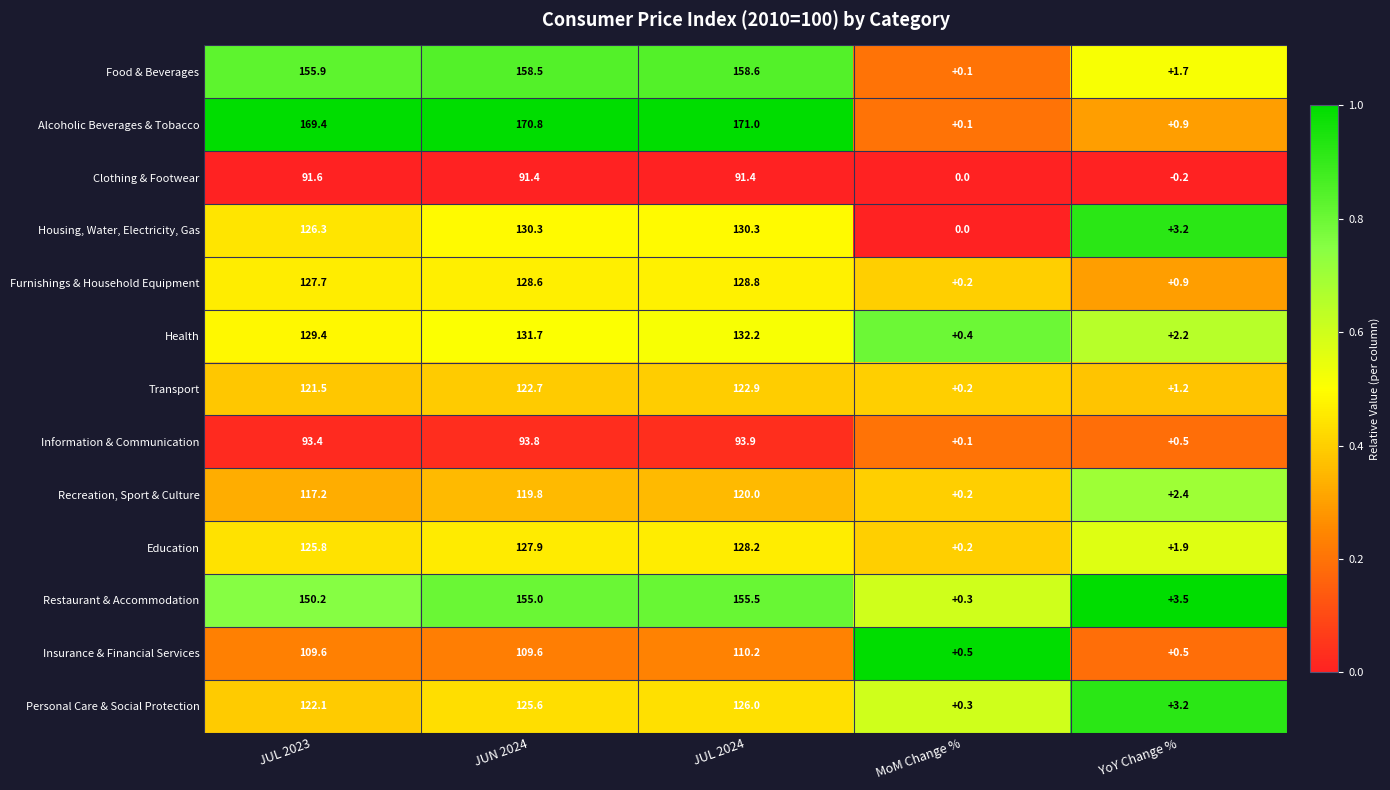

Is it true that Personal Care & Social Protection equals 126.0 at JUL 2024?

True